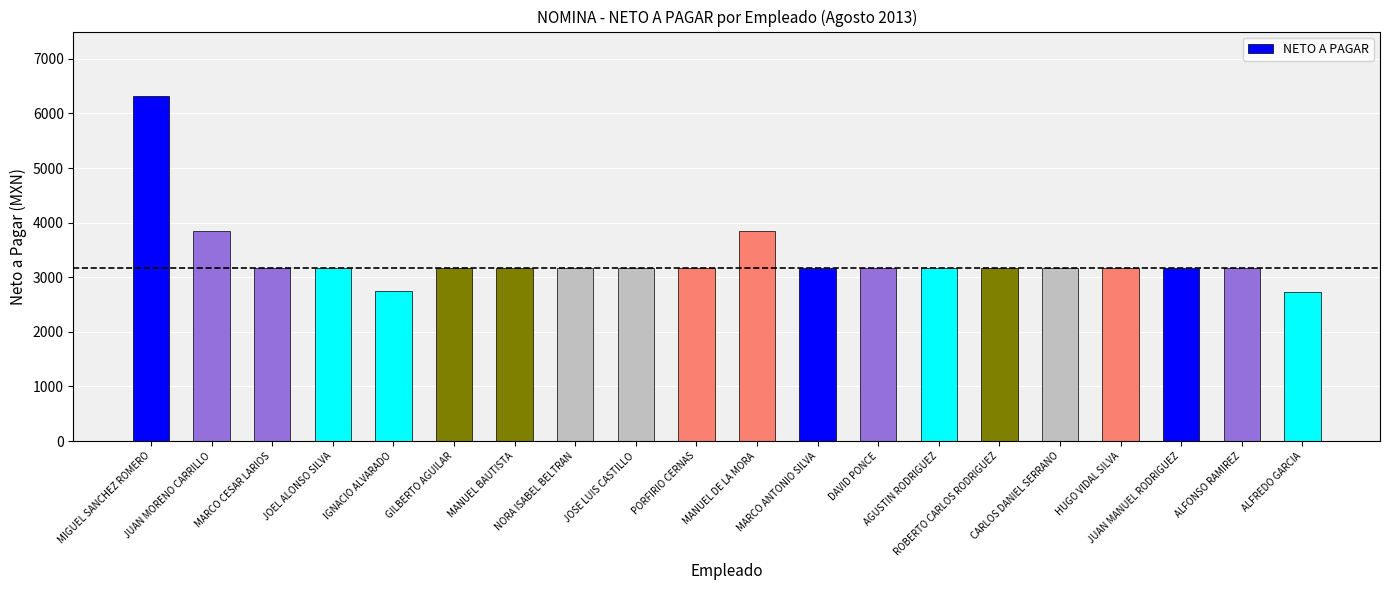

How many values are below 3162?

2